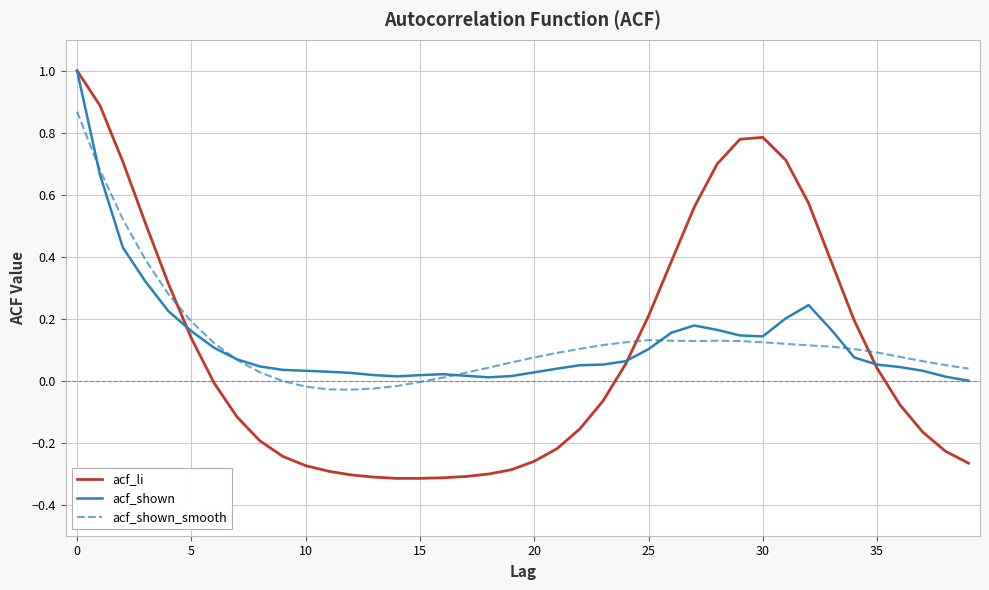

Which series has the widest spread of values?

acf_li